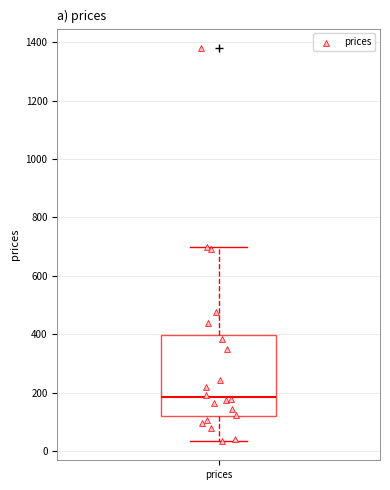

Where does the lower whisker of the box for prices end on the y-axis? The values are not printed on the chart, so give them approximately, as read against the axis.

40